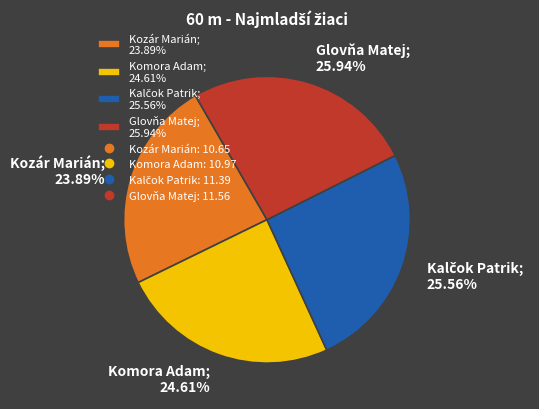

True or false: Komora Adam accounts for 34% of the total.

False